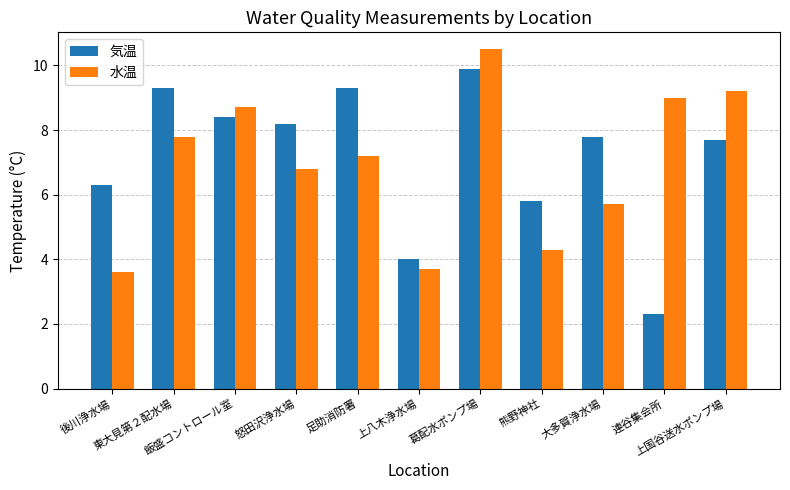

How many bars are there in total?

22